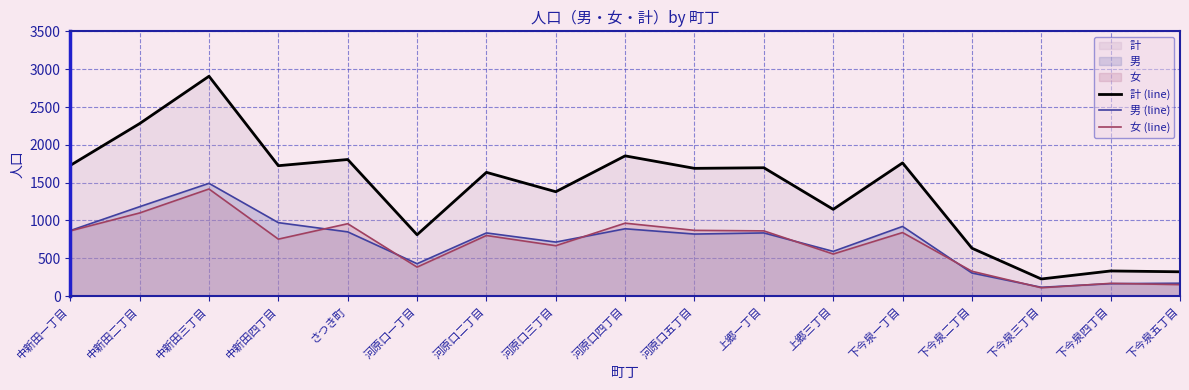

How many interior local valleys does the 男 (line) series have?

5